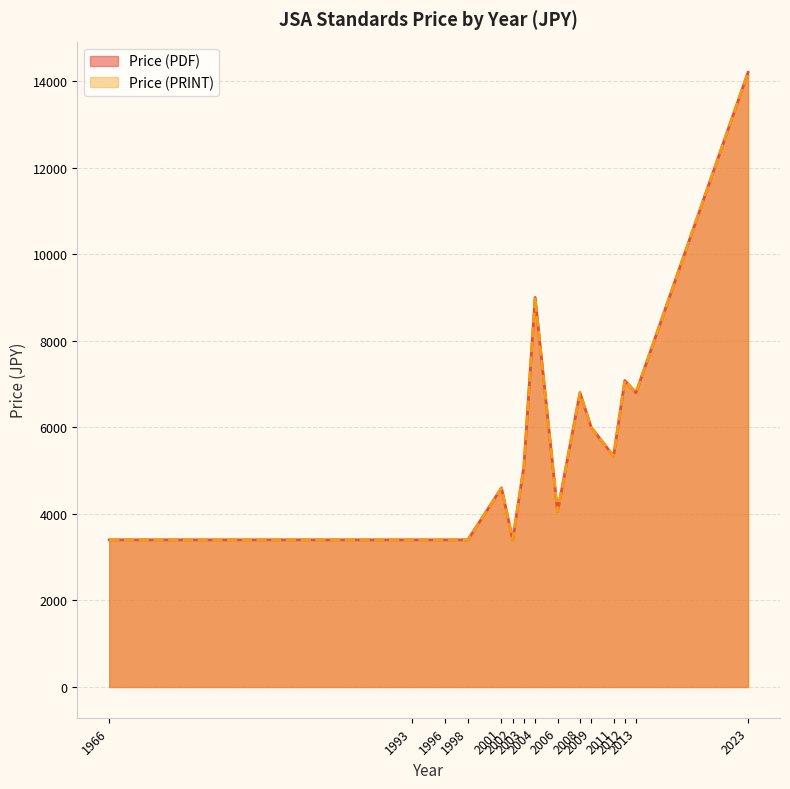

How many lines are shown in the chart?

2